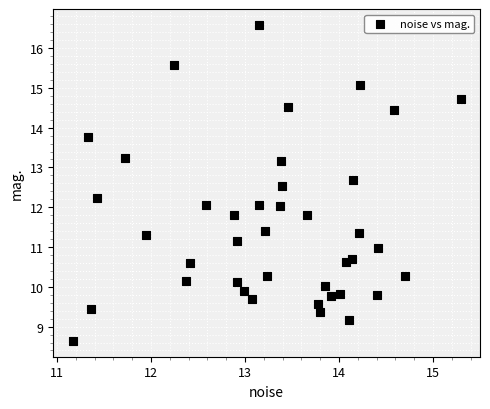

What is the range of X values (max minus min)?

4.1